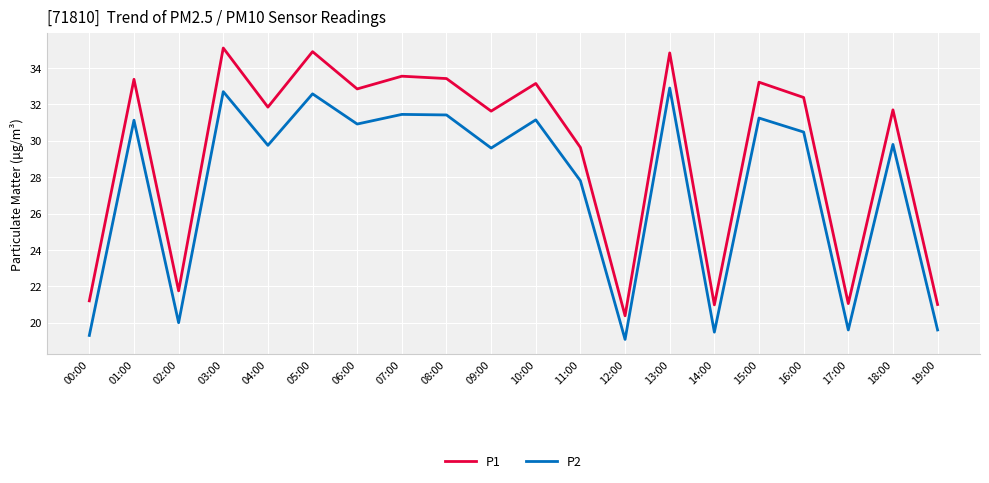

The value of P2 at 01:00 is 31.1. True or false?

True